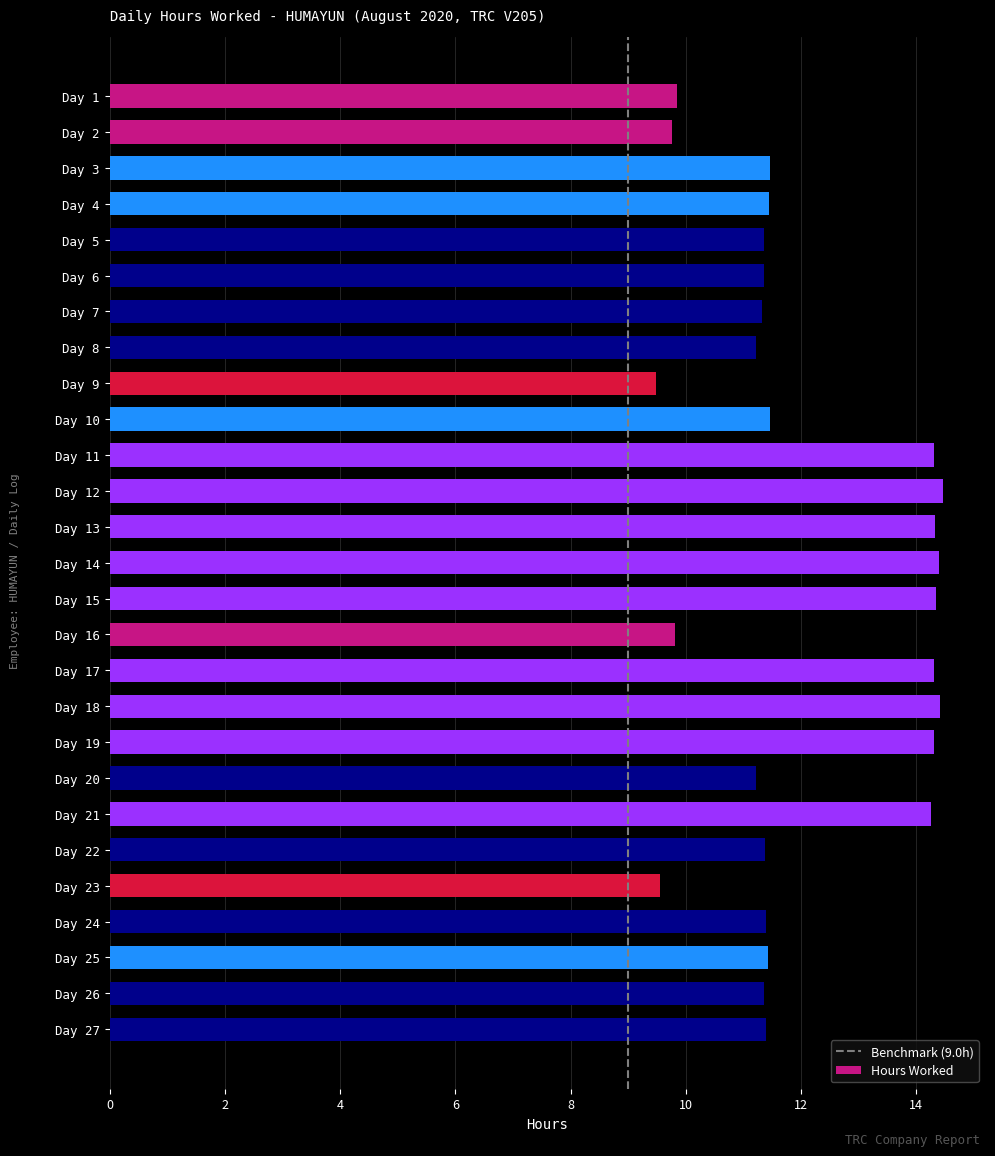

What is the minimum value shown in the chart?

9.5